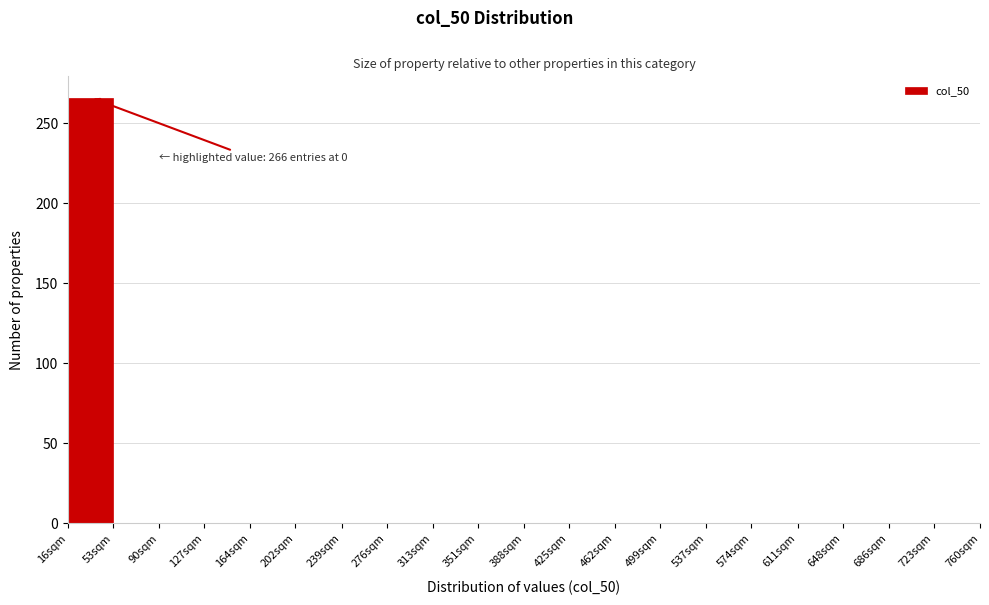

Reading left to right, transcribe all the data shown in this chart.

16sqm=266	53sqm=0	90sqm=0	127sqm=0	164sqm=0	202sqm=0	239sqm=0	276sqm=0	313sqm=0	351sqm=0	388sqm=0	425sqm=0	462sqm=0	499sqm=0	537sqm=0	574sqm=0	611sqm=0	648sqm=0	686sqm=0	723sqm=0